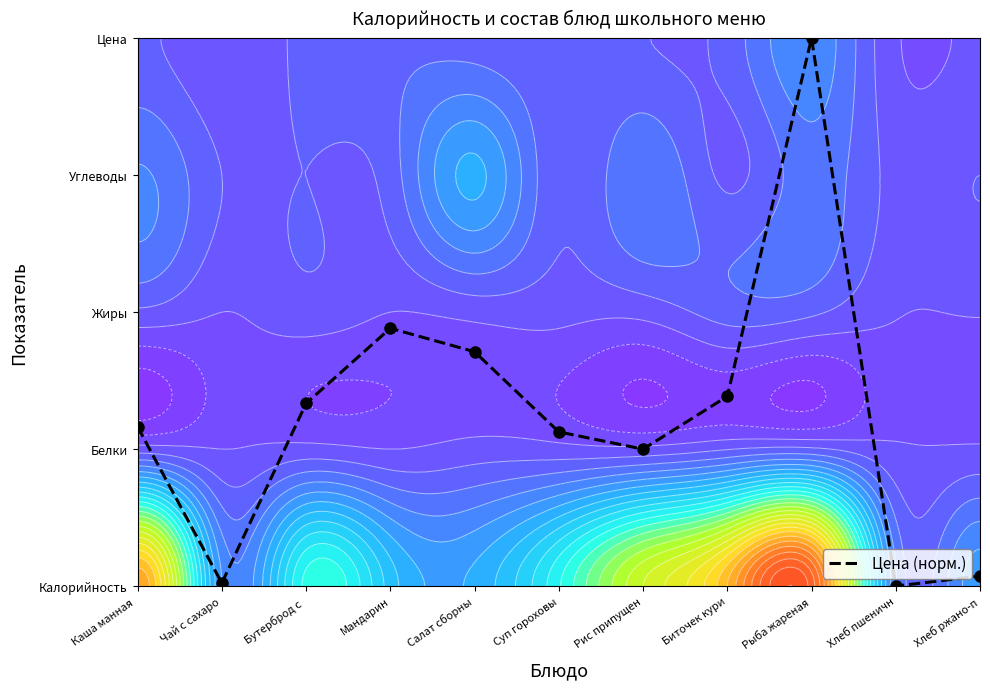

Which has a higher value, Бутерброд с  or Хлеб ржано-п?

Бутерброд с 